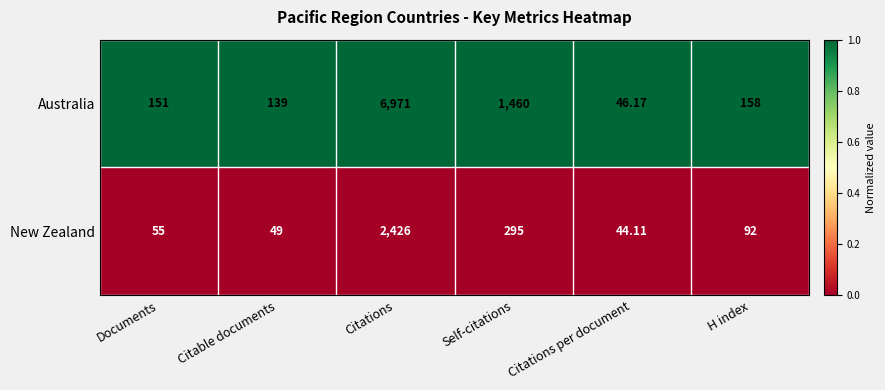

Which series has the largest total across all categories?

Australia